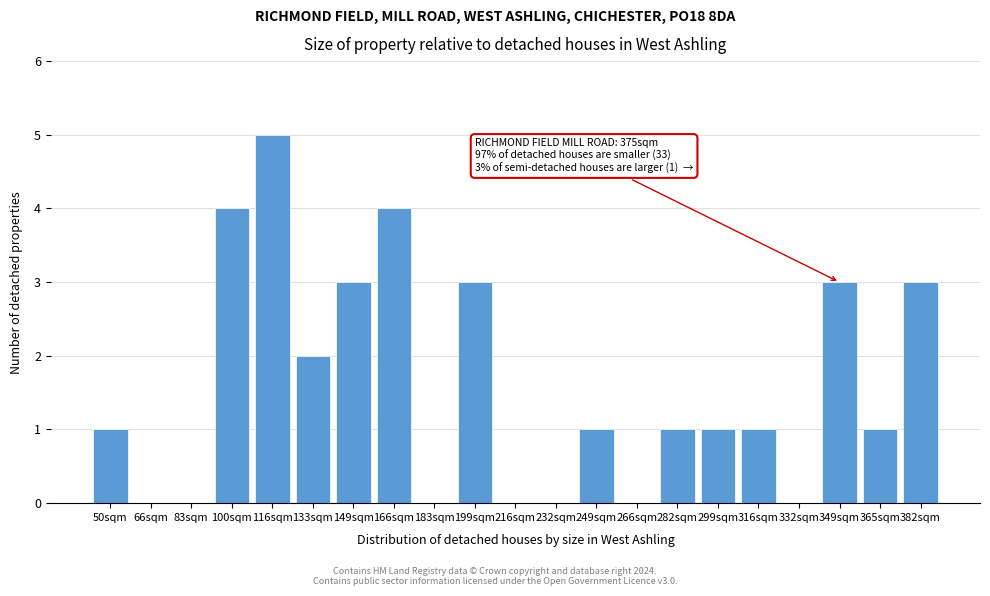

Reading left to right, extract all data points from this chart.

50sqm=1	66sqm=0	83sqm=0	100sqm=4	116sqm=5	133sqm=2	149sqm=3	166sqm=4	183sqm=0	199sqm=3	216sqm=0	232sqm=0	249sqm=1	266sqm=0	282sqm=1	299sqm=1	316sqm=1	332sqm=0	349sqm=3	365sqm=1	382sqm=3